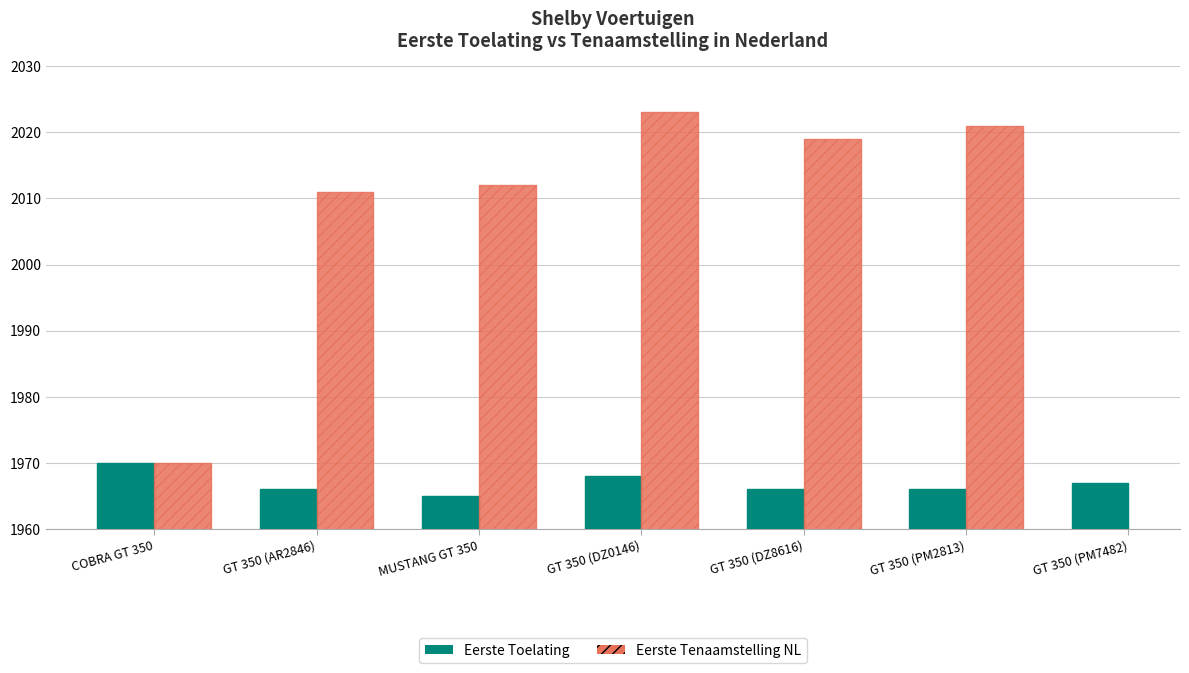

What are all the series names shown in the legend?

Eerste Toelating, Eerste Tenaamstelling NL